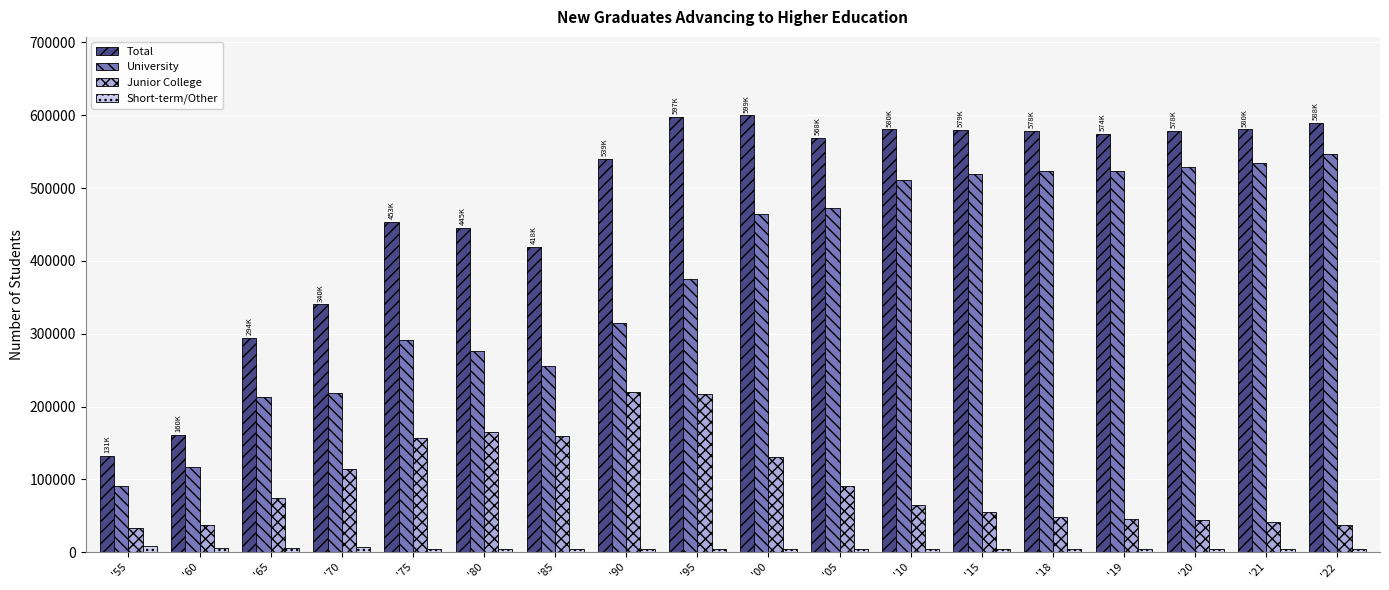

How many series are shown in this chart?

4